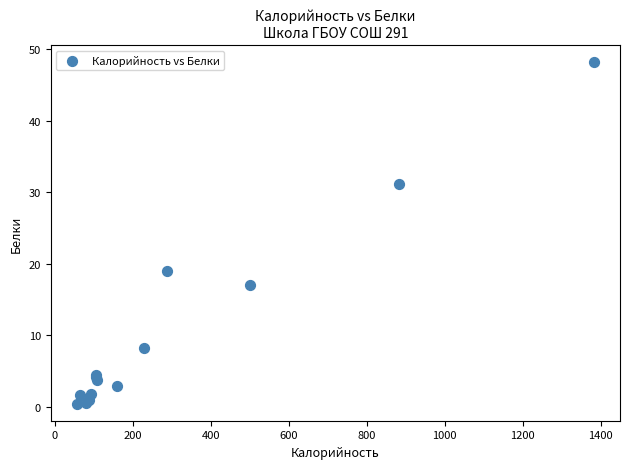

What Y value in the scatter plot is closest to 24?

19.0